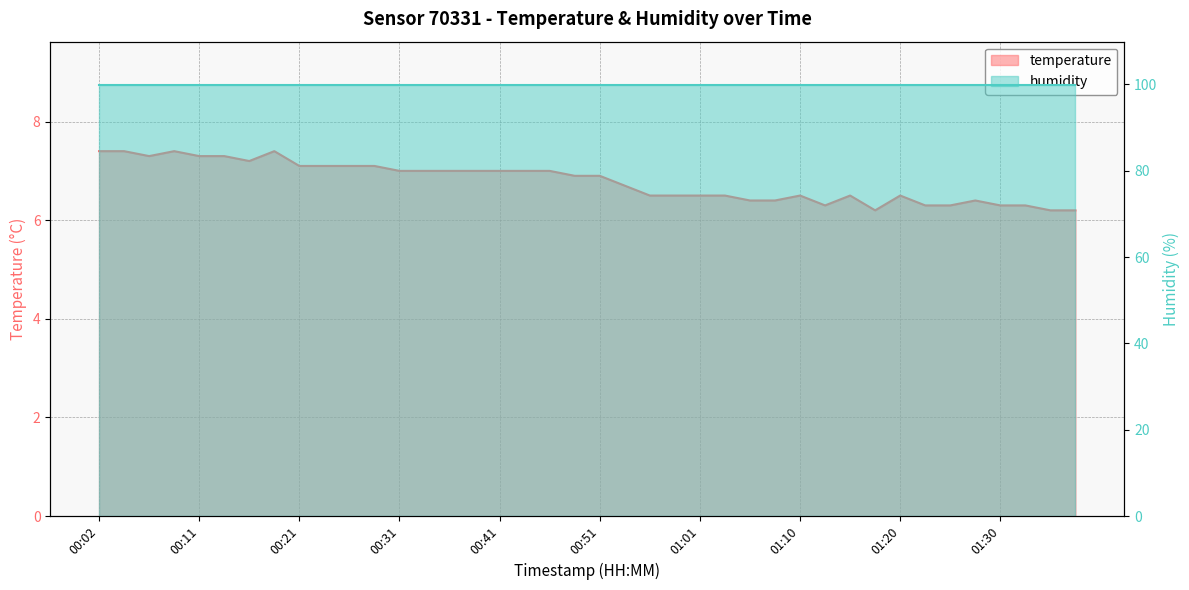

What is the sum of all values?

271.4